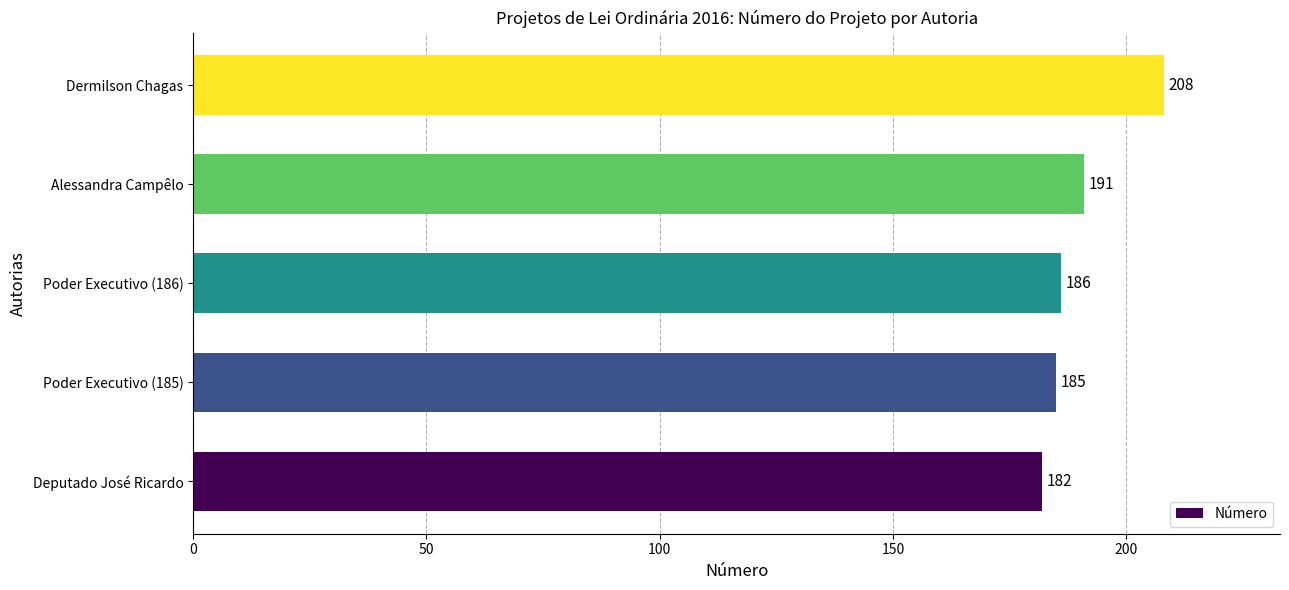

How many bars are there in total?

5